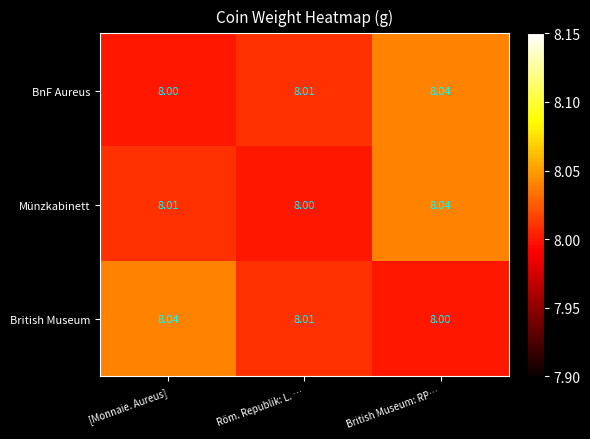

At which category is the sum across all series the highest?

British Museum: RP…